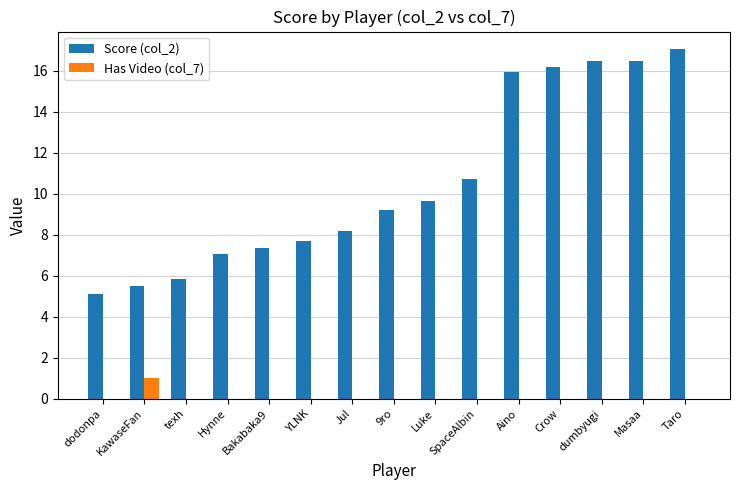

The Has Video (col_7) series shows 0.0 at dodonpa. True or false?

True